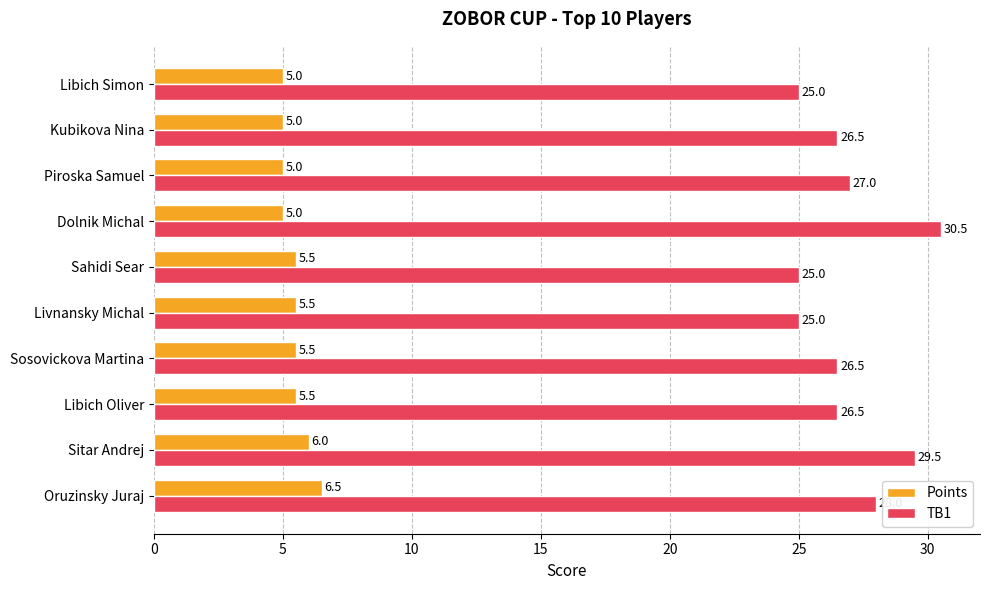

What is the lowest value of the TB1 series?

25.0